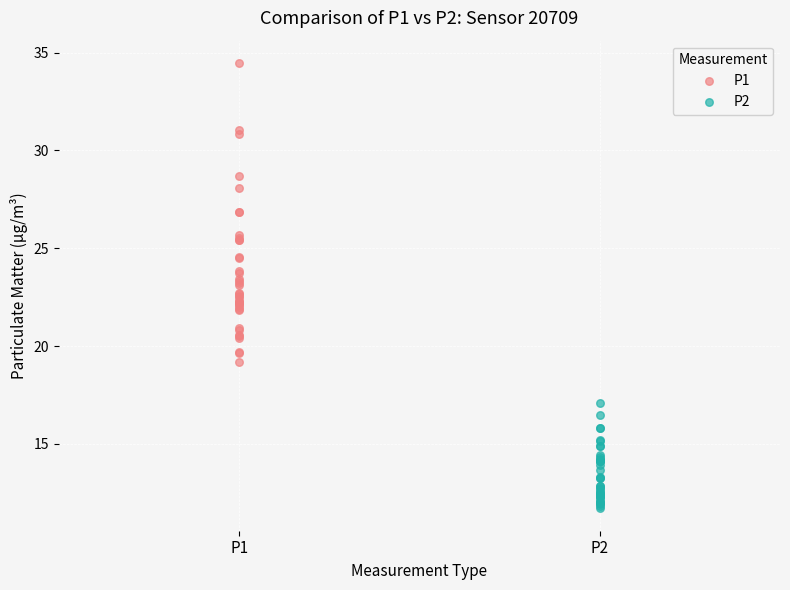

Which series contains the lowest Y value?

P2